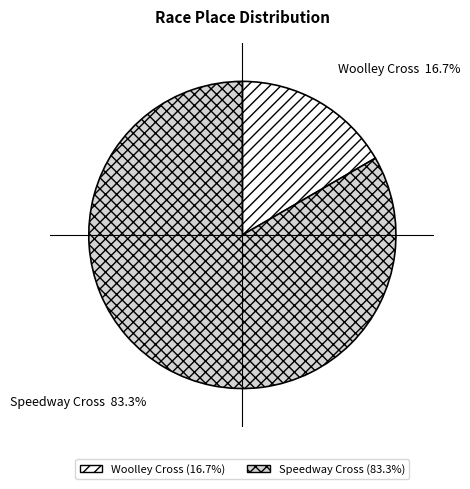

Do Speedway Cross and Woolley Cross together represent more than half of the pie?

Yes